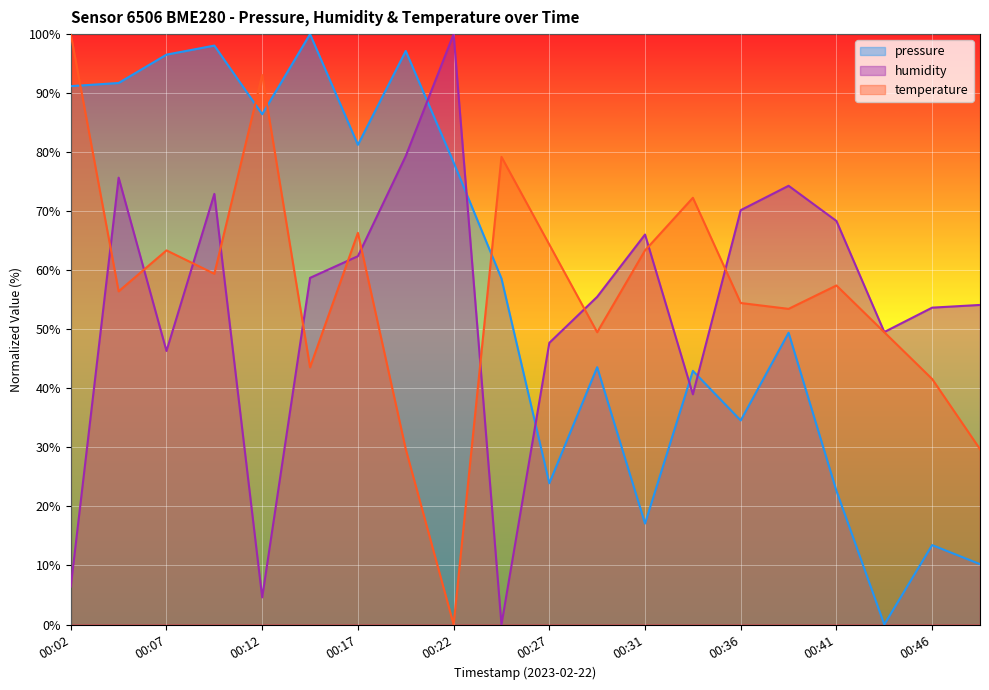

Is the value of pressure at 00:46 greater than the value of humidity at 00:04?

No